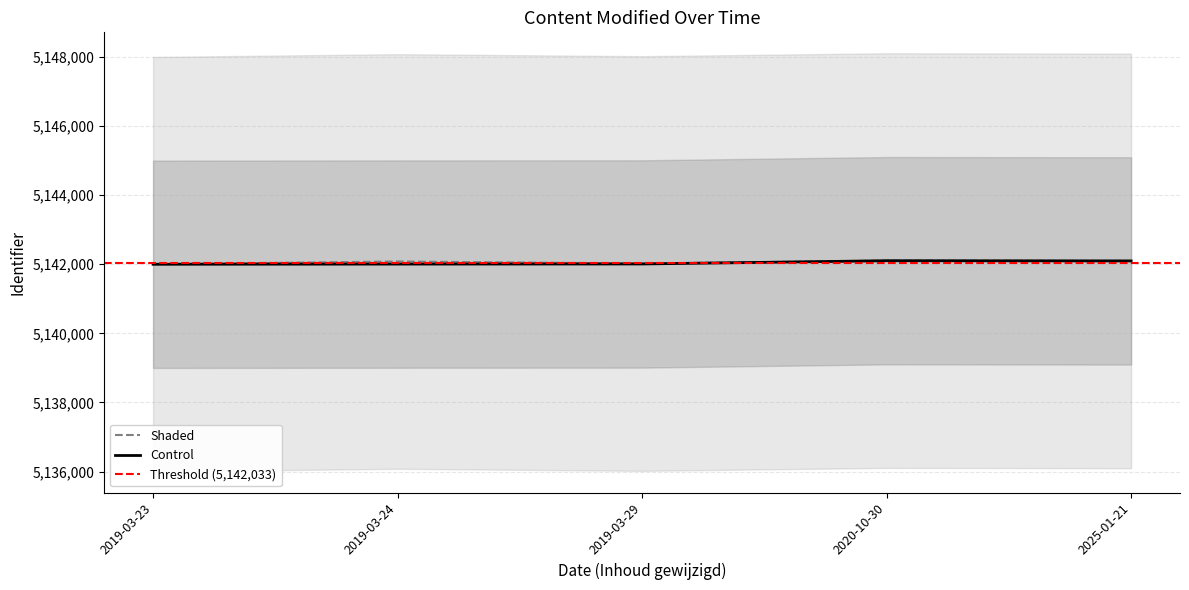

What is the value of the Control point at the 2nd from the left?

5142005